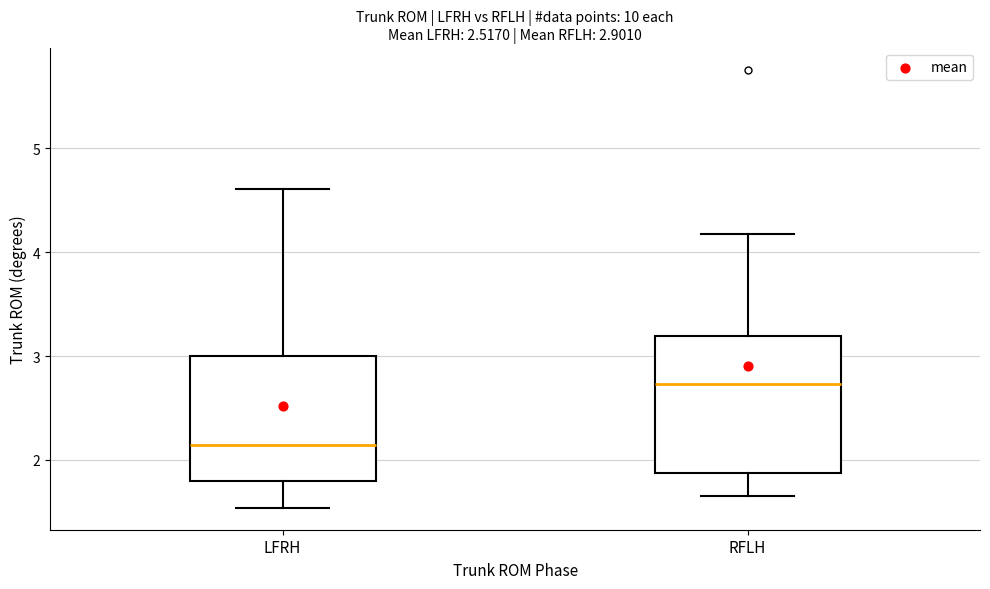

Which box has the lowest median line?

LFRH